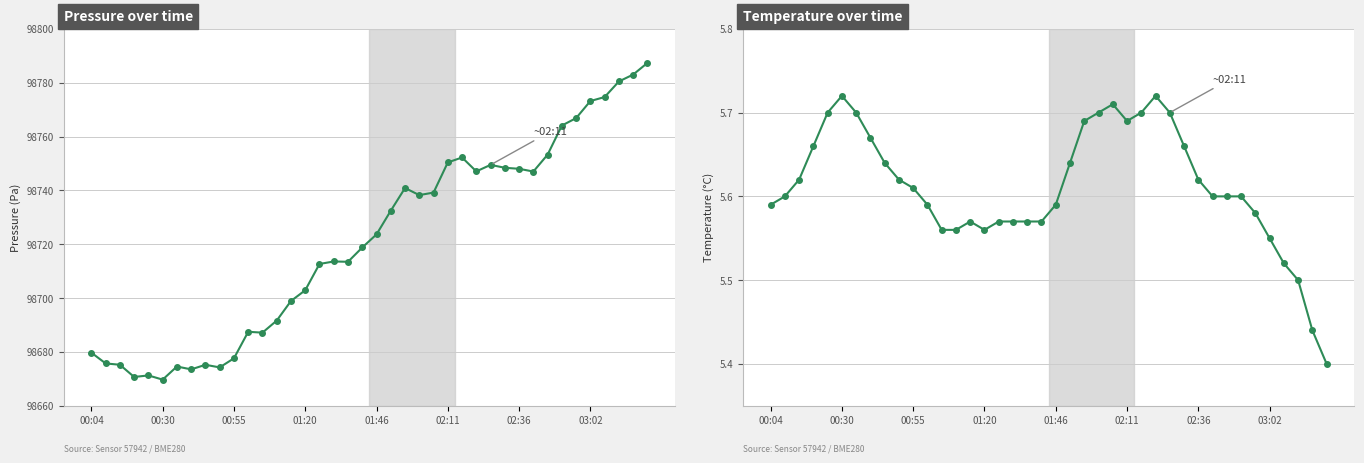

True or false: Pressure (Pa) and Temperature (°C) intersect in this chart.

False